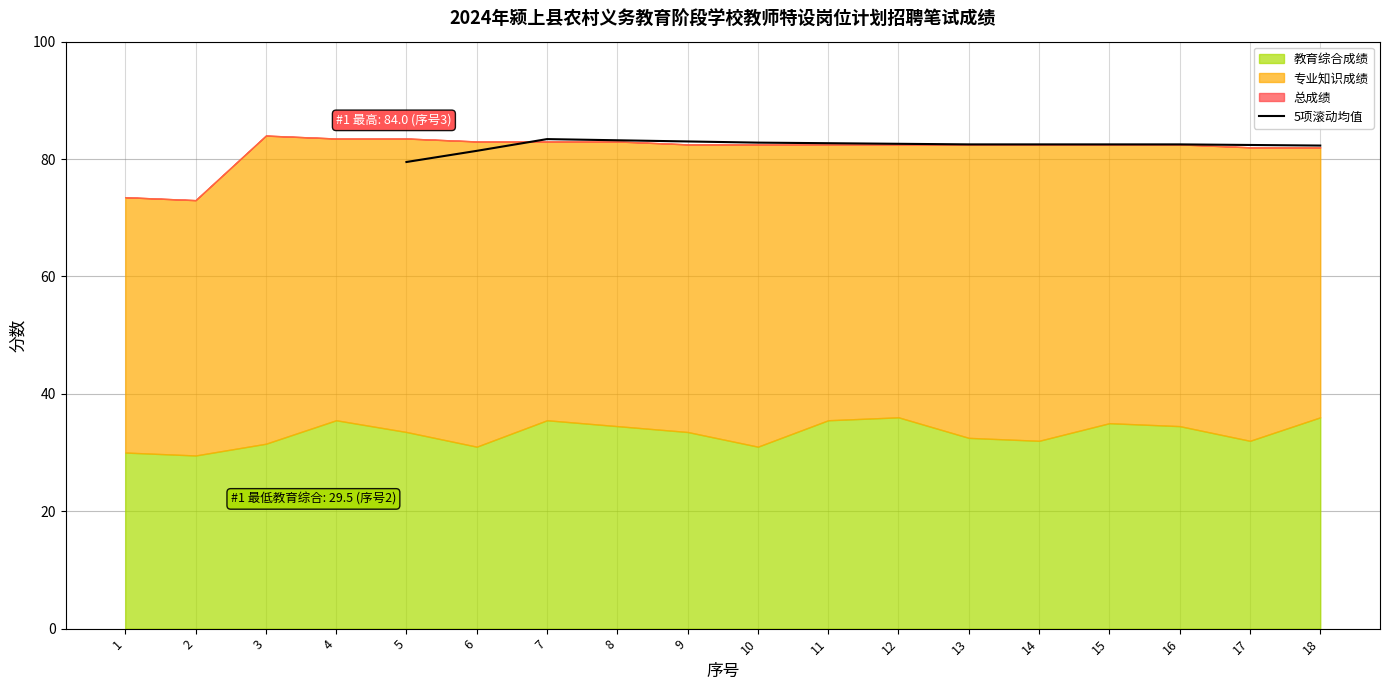

The 5项滚动均值 series shows 82.5 at 15. True or false?

True